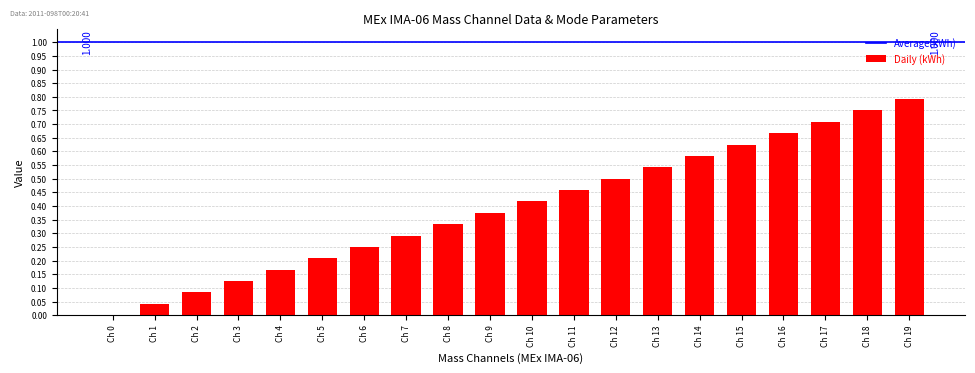

Count the number of values greater than 0.

19